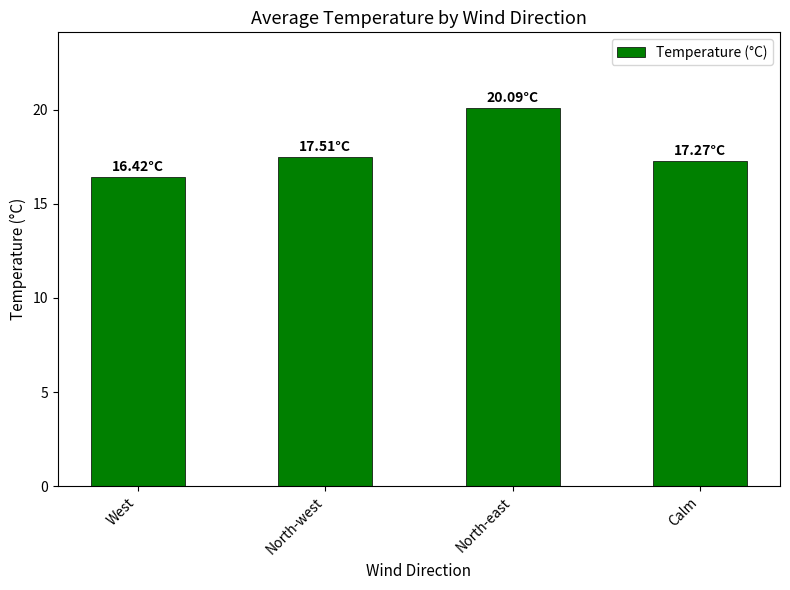

What is the smallest value displayed?

16.4